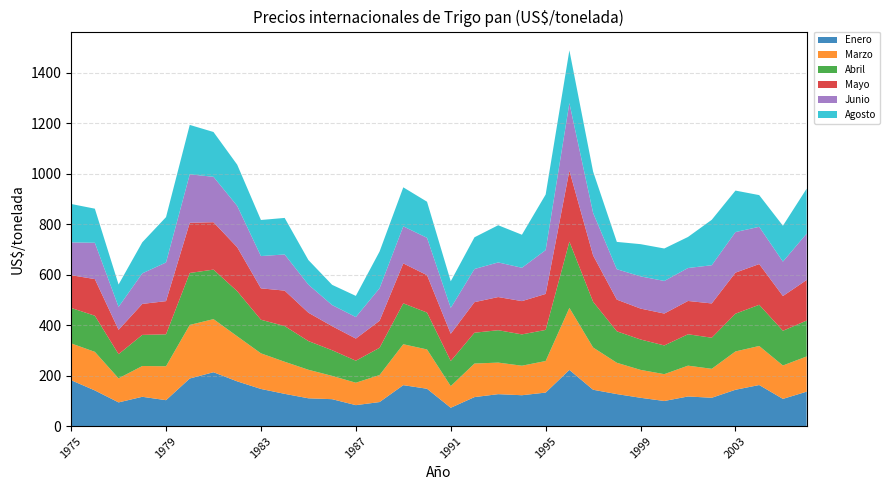

Reading left to right, list all the values displayed in this chart.

Enero: 181.6	141.1	93.7	115.9	102.5	188.4	213.1	177.0	146.9	127.6	109.9	106.5	82.8	95.0	162.0	147.7	72.5	114.7	126.3	122.1	132.6	222.4	143.8	126.7	112.0	99.3	117.2	112.0	143.7	162.5	107.6	136.2
Marzo: 145.8	152.8	95.2	121.9	134.3	212.1	210.3	178.6	141.1	127.0	113.0	92.3	88.8	106.9	162.0	155.7	85.7	132.9	125.0	116.9	125.0	245.7	167.3	124.0	110.5	106.2	122.0	114.7	151.8	154.6	132.2	139.4
Abril: 140.3	143.1	95.8	123.2	126.5	205.7	196.1	178.4	133.0	141.3	113.6	101.6	87.2	108.0	162.0	146.0	99.5	122.0	128.2	124.0	123.1	262.2	181.1	124.6	120.3	113.7	124.3	123.1	149.5	163.1	137.6	142.1
Mayo: 129.7	145.0	96.4	122.7	131.4	198.8	187.7	174.1	124.4	140.4	112.3	95.3	87.6	107.0	158.1	148.0	107.8	121.0	131.3	131.8	142.5	281.2	183.5	125.5	122.4	126.3	131.9	135.7	162.5	161.2	137.5	160.7
Junio: 130.0	143.8	90.9	121.0	153.1	191.9	179.7	163.8	127.8	143.2	111.2	83.6	85.4	128.9	146.7	148.0	102.4	131.3	137.1	132.1	173.7	267.3	168.3	120.3	127.5	129.1	130.5	151.3	160.7	147.6	136.2	183.7
Agosto: 152.0	135.0	88.5	123.0	179.6	195.6	177.5	163.2	142.9	144.7	97.4	80.1	83.6	145.3	154.5	142.9	105.5	125.6	147.2	130.8	220.0	209.0	163.7	108.2	127.6	128.6	123.0	179.9	164.2	125.5	142.1	177.9